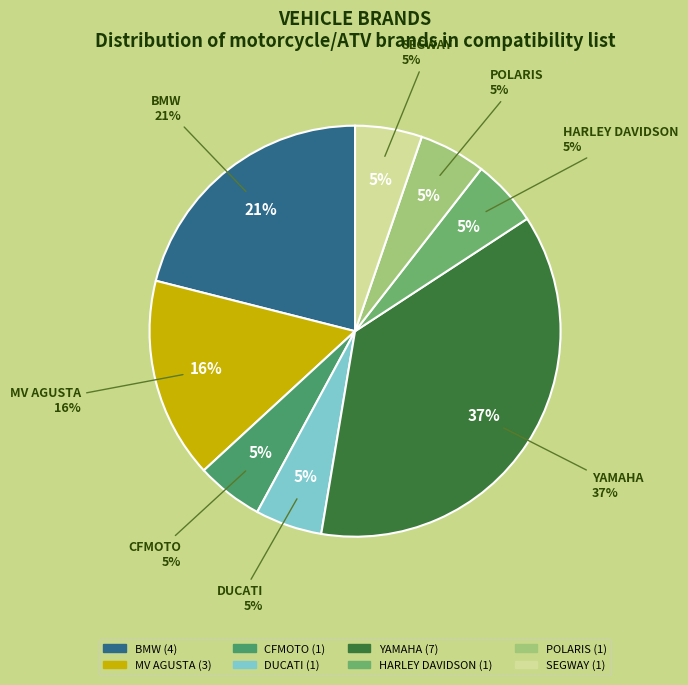

How many segments does this pie chart have?

8